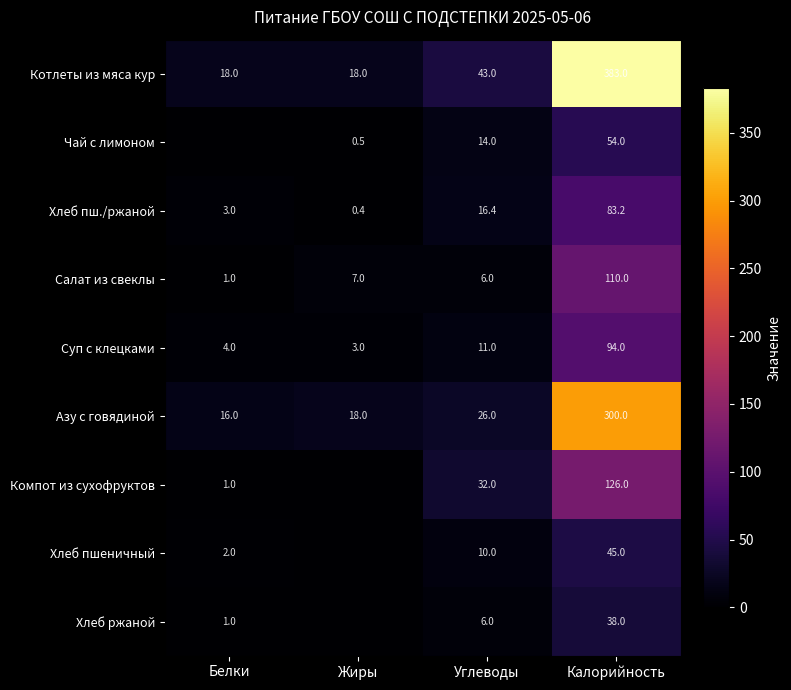

What is the sum of the Суп с клецками values at Углеводы and Жиры?

14.0